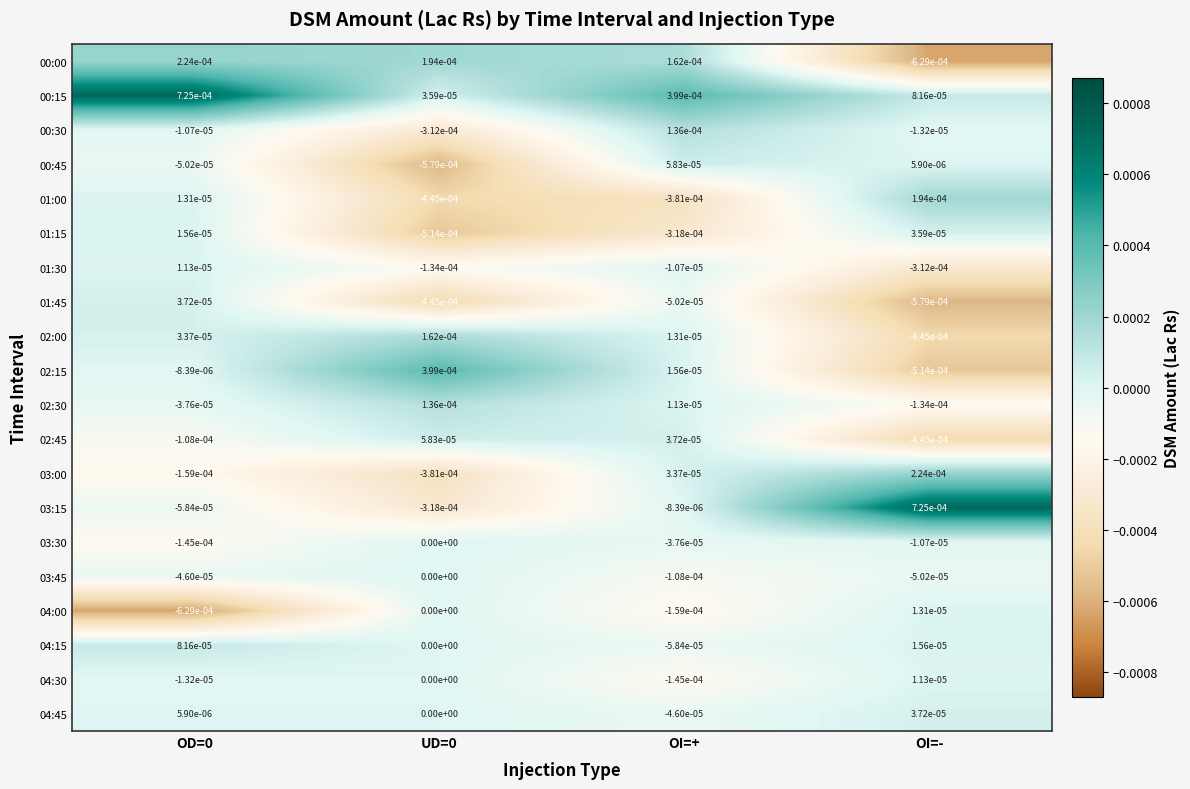

How many distinct data groups are displayed?

20